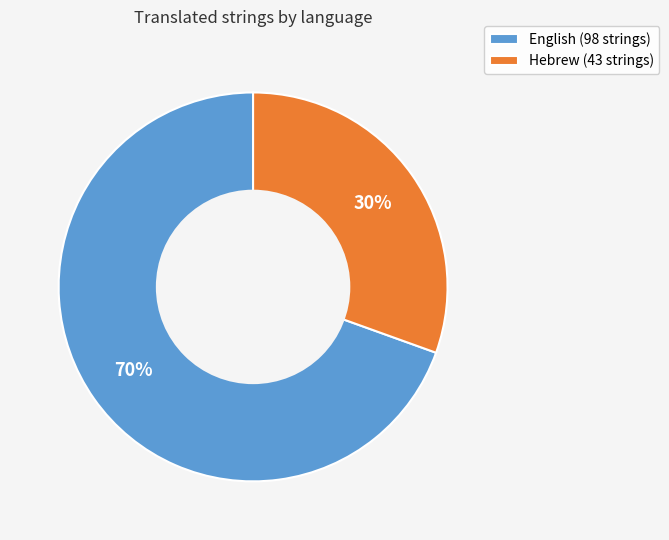

Between Hebrew and English, which is larger?

English